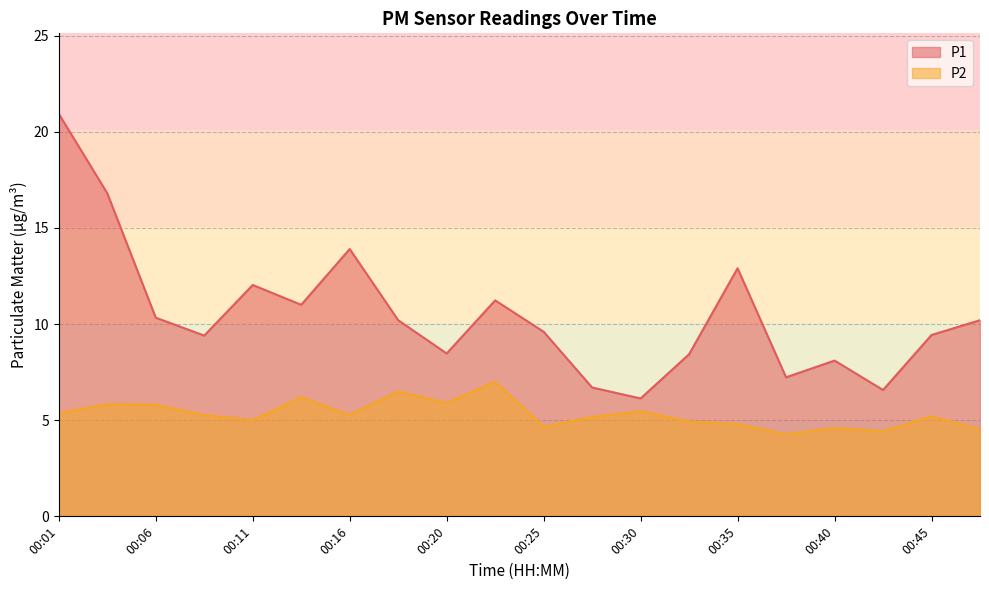

Which series has the largest total across all categories?

P1